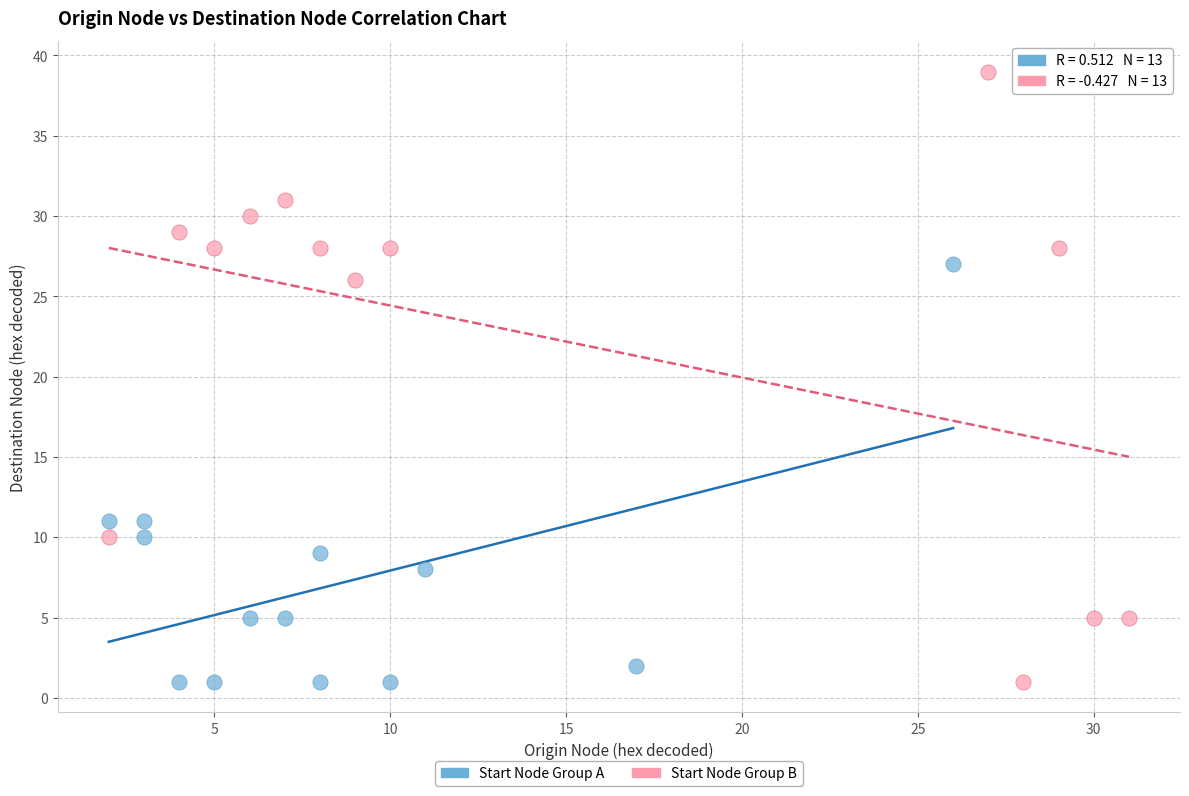

What are all the series names shown in the legend?

Start Node Group A, Start Node Group B